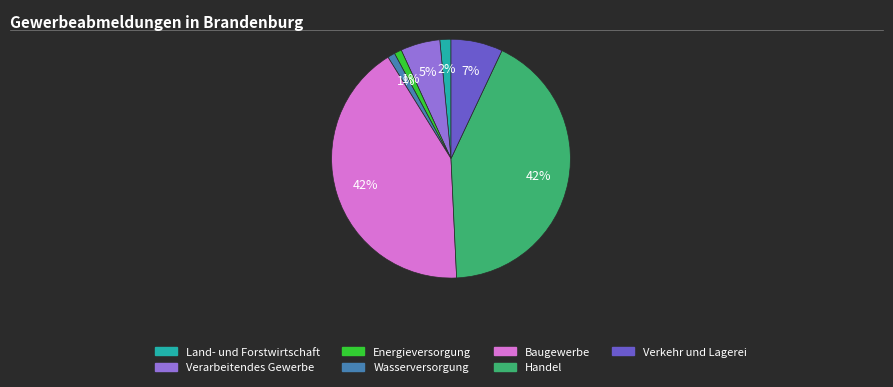

The Verkehr und Lagerei slice represents 2% of the pie. True or false?

False